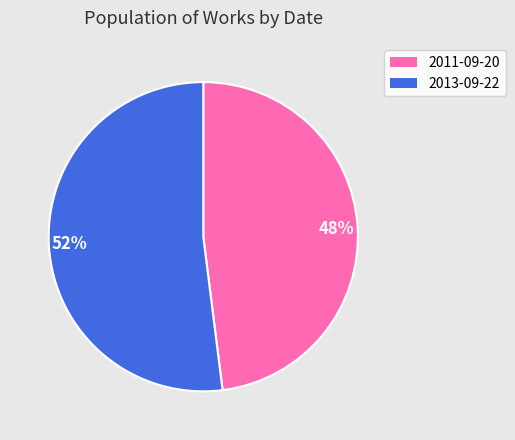

Do 48% and 52% together represent more than half of the pie?

Yes